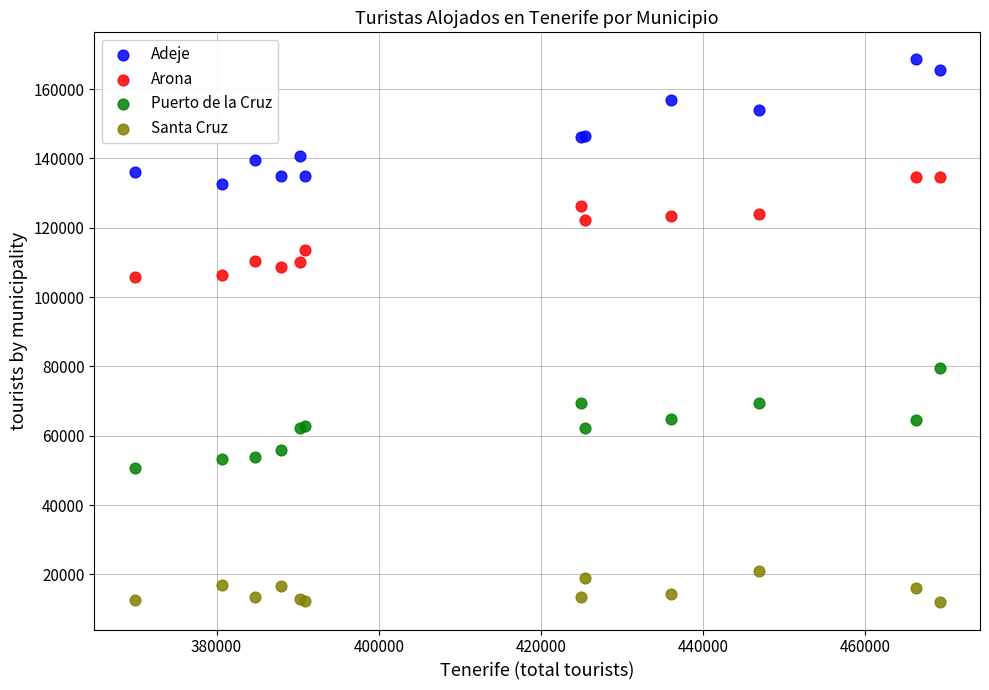

Which series reaches the maximum Y coordinate?

Adeje